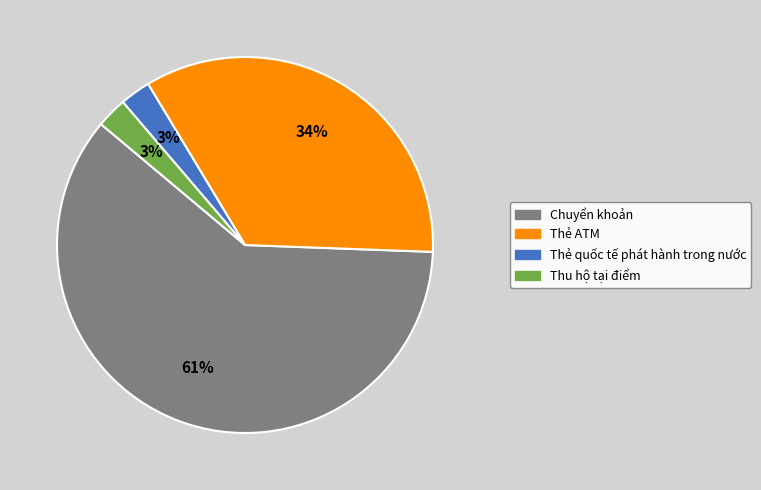

To the nearest percent, what is the average slice percentage?

25%